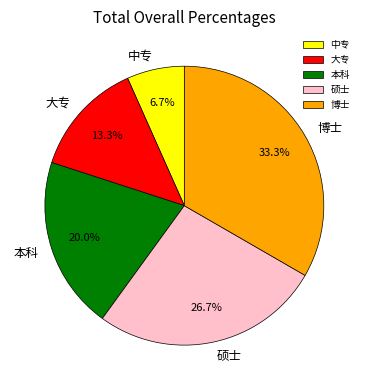

What percentage is the 博士 slice, to the nearest percent?

33%